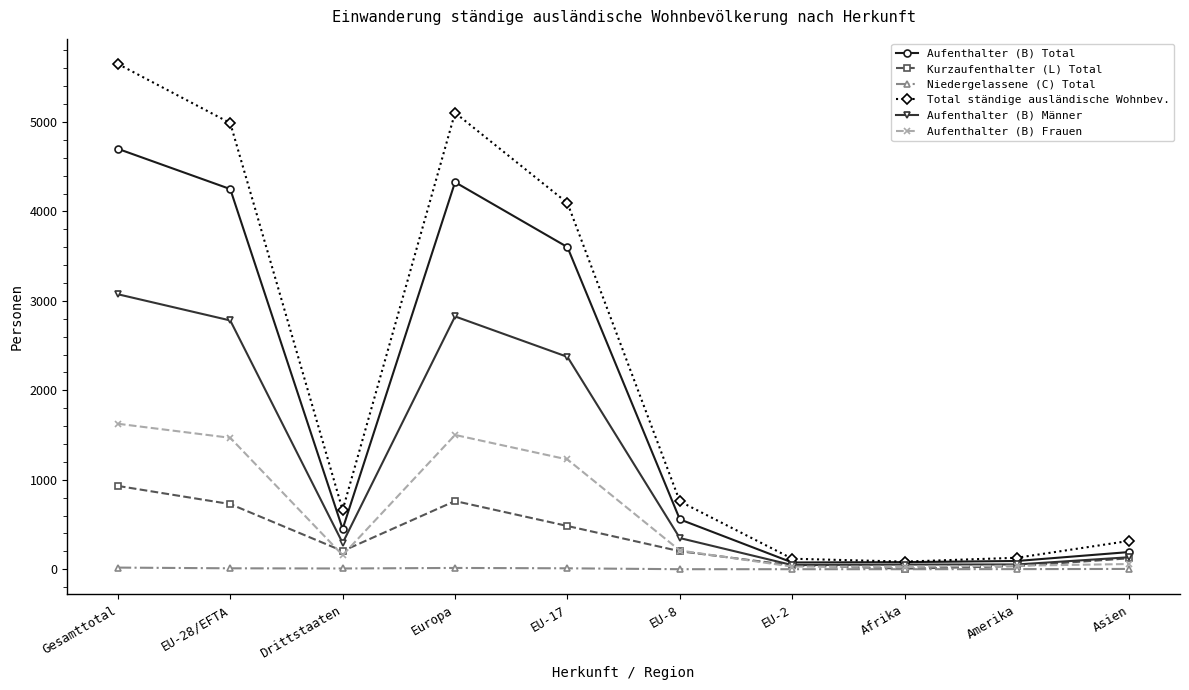

Which category has the highest value across all series?

Gesamttotal